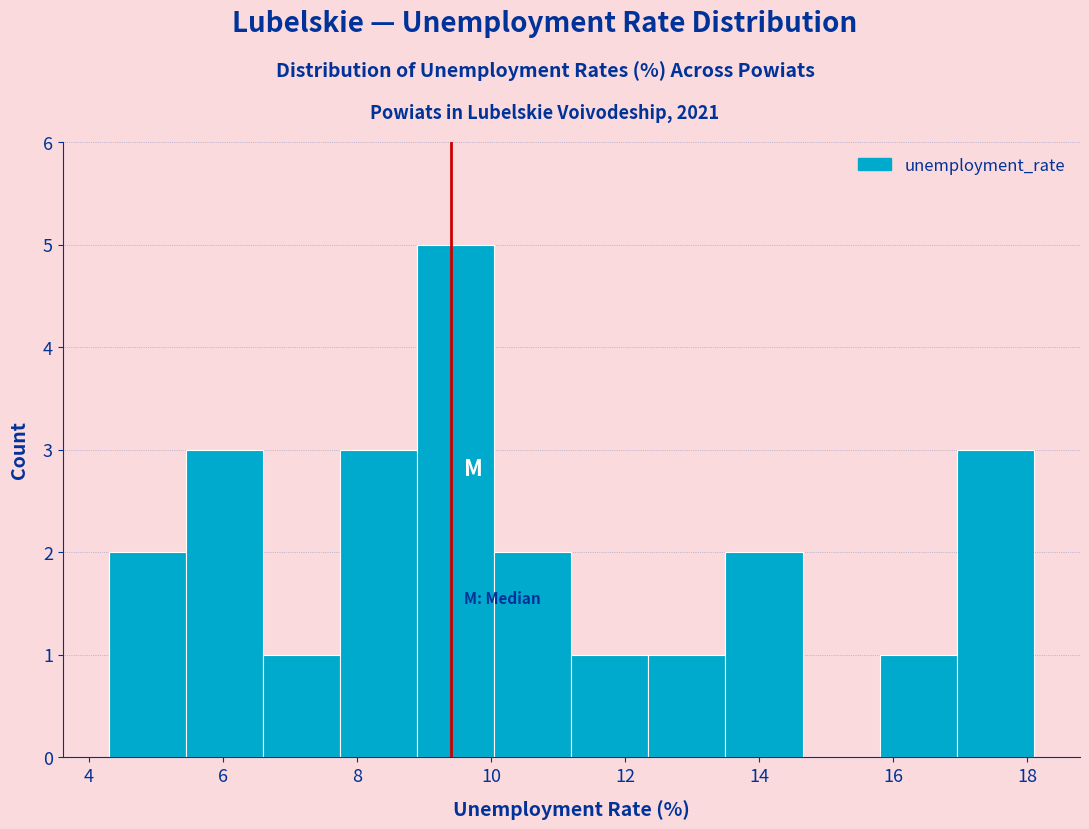

How tall is the bar that spans 11.20 to 12.35 on the x-axis? Neither the bar edges nor the heights are printed on the chart, so give them approximately, as read against the axes.

1